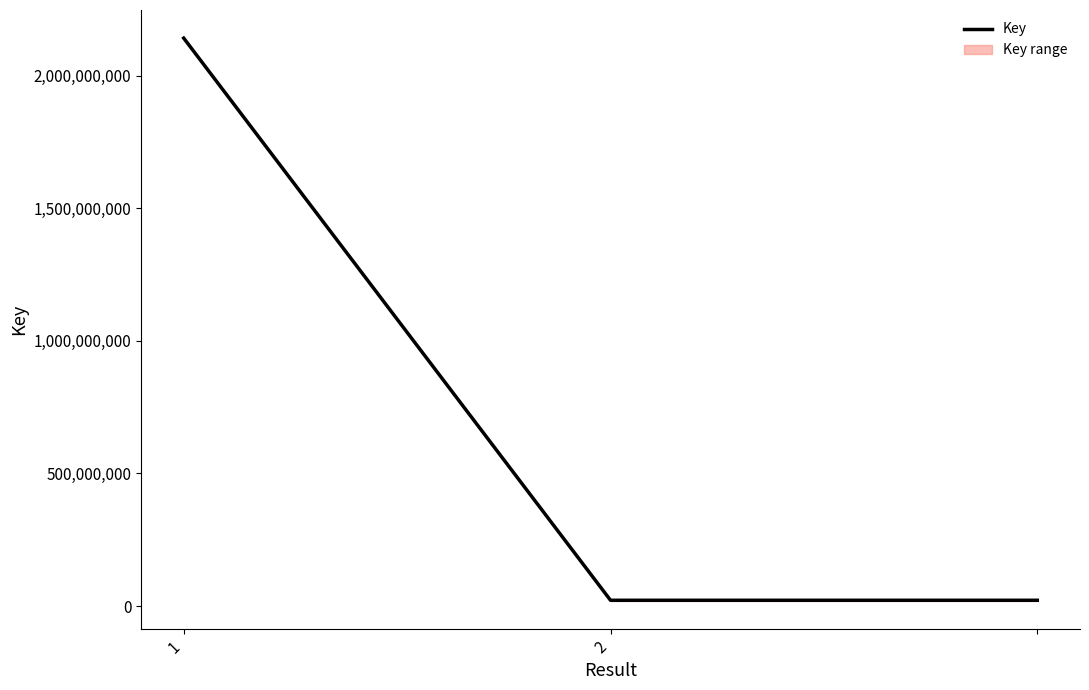

What is the highest value of the Key series?

2141097442